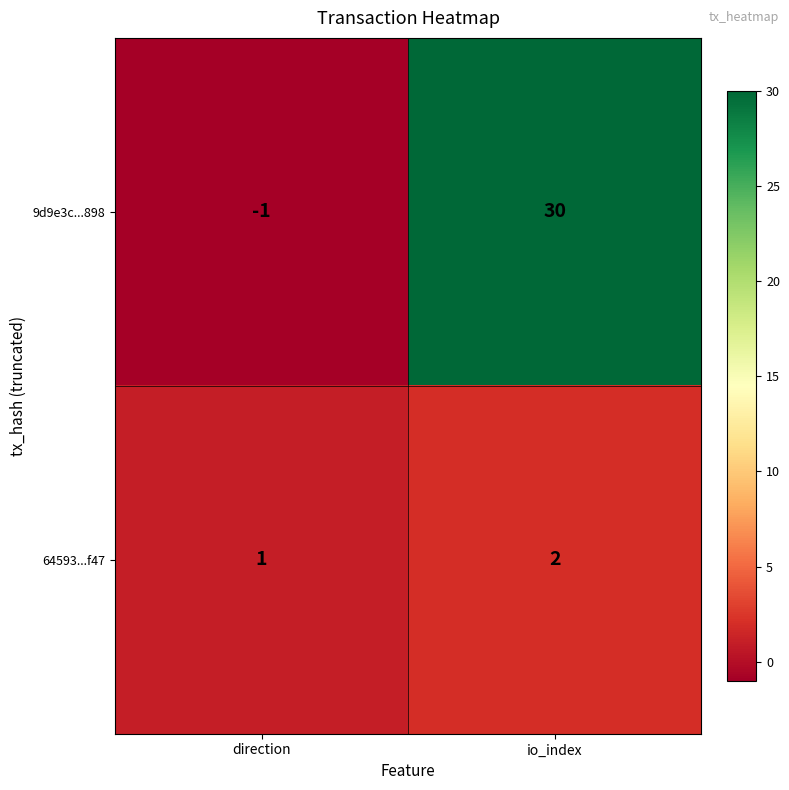

True or false: 9d9e3c...898 has a value of -2 at direction.

False